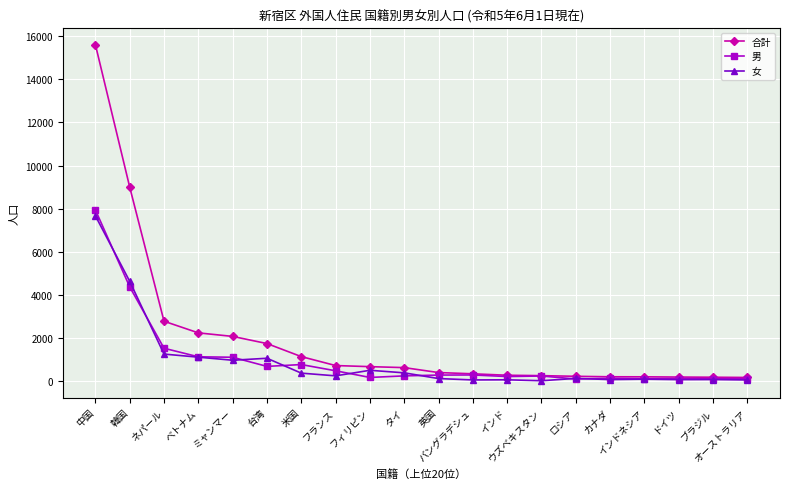

True or false: 男 has more than 0 points higher than both neighbors.

True